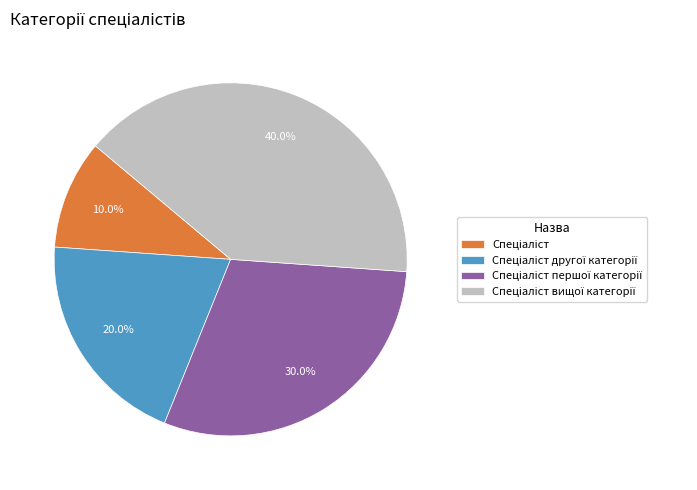

Is there a majority slice in this chart?

No